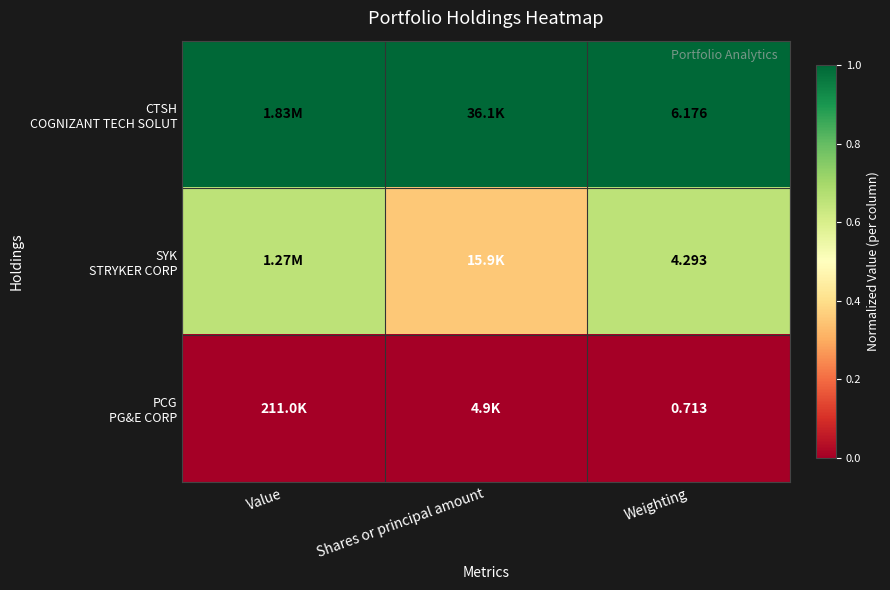

Which series changed the most between Shares or principal amount and Weighting?

SYK STRYKER CORP